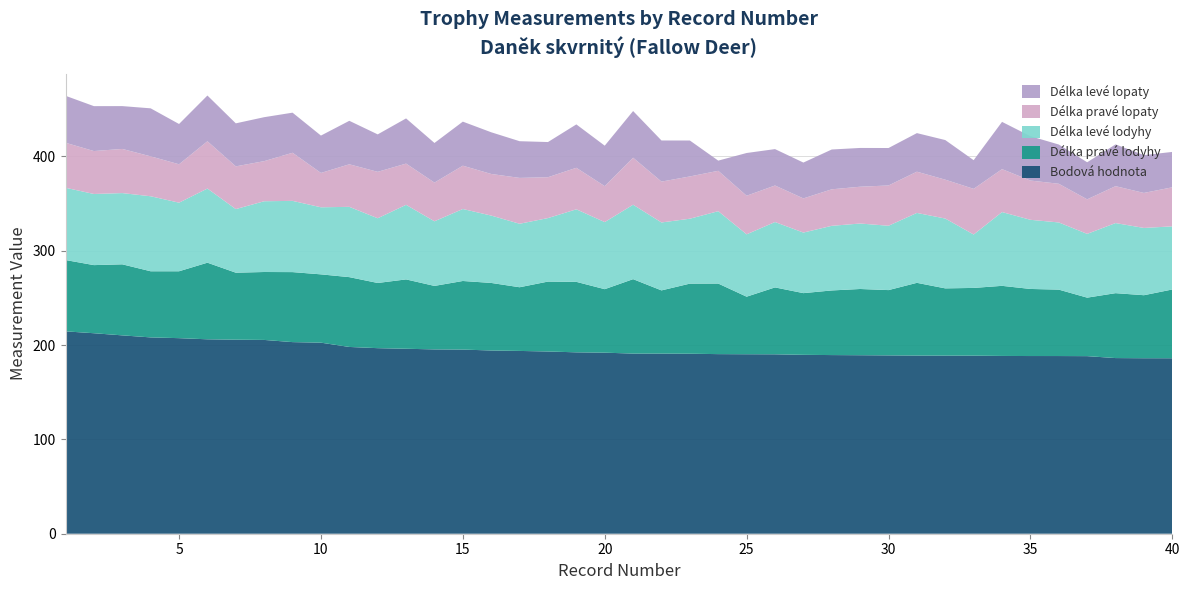

Reading left to right, transcribe all the data shown in this chart.

Bodová hodnota: 214.5	212.5	210.2	208.1	207.3	206.1	205.7	205.4	203.1	202.5	198.0	196.7	196.1	195.4	195.2	194.2	193.8	193.2	192.3	191.9	190.9	190.9	190.8	190.4	190.2	190.2	189.6	189.4	189.2	189.0	188.8	188.8	188.7	188.4	188.3	188.3	188.2	186.2	186.0	186.0
Délka pravé lodyhy: 75.6	72.2	75.3	70.1	70.9	81.2	71.0	72.0	74.2	72.4	74.0	69.1	73.5	67.3	72.7	71.6	67.5	74.1	74.7	67.3	78.9	67.0	74.3	74.8	61.0	70.9	65.4	68.5	70.2	69.2	77.1	71.3	71.8	74.3	71.1	70.4	62.0	68.8	66.8	72.9
Délka levé lodyhy: 76.6	75.4	75.5	79.5	72.7	78.6	67.4	75.0	75.5	71.1	74.5	68.6	79.0	68.5	76.3	71.4	67.3	67.3	76.9	71.1	78.9	72.0	68.8	76.7	66.1	69.3	64.2	68.5	69.4	68.2	74.1	74.0	56.6	78.2	73.3	71.2	67.6	74.3	71.3	66.9
Délka pravé lopaty: 47.7	45.5	46.8	42.3	40.7	50.1	45.3	42.5	51.0	36.4	45.1	49.2	43.7	41.0	45.9	44.1	48.6	43.3	44.0	38.1	49.8	43.3	44.8	42.8	40.9	38.7	36.2	38.7	39.0	42.7	43.7	41.2	48.4	45.5	41.6	41.0	36.6	39.1	37.1	41.4
Délka levé lopaty: 49.8	47.6	45.4	50.9	42.7	48.5	45.6	46.6	42.5	39.6	46.1	39.7	47.9	42.0	46.7	44.2	38.9	37.3	46.0	42.9	49.5	43.6	38.1	10.8	45.3	38.6	38.0	42.2	41.1	39.7	40.9	42.0	30.4	50.1	47.0	41.6	39.3	44.3	40.1	37.5